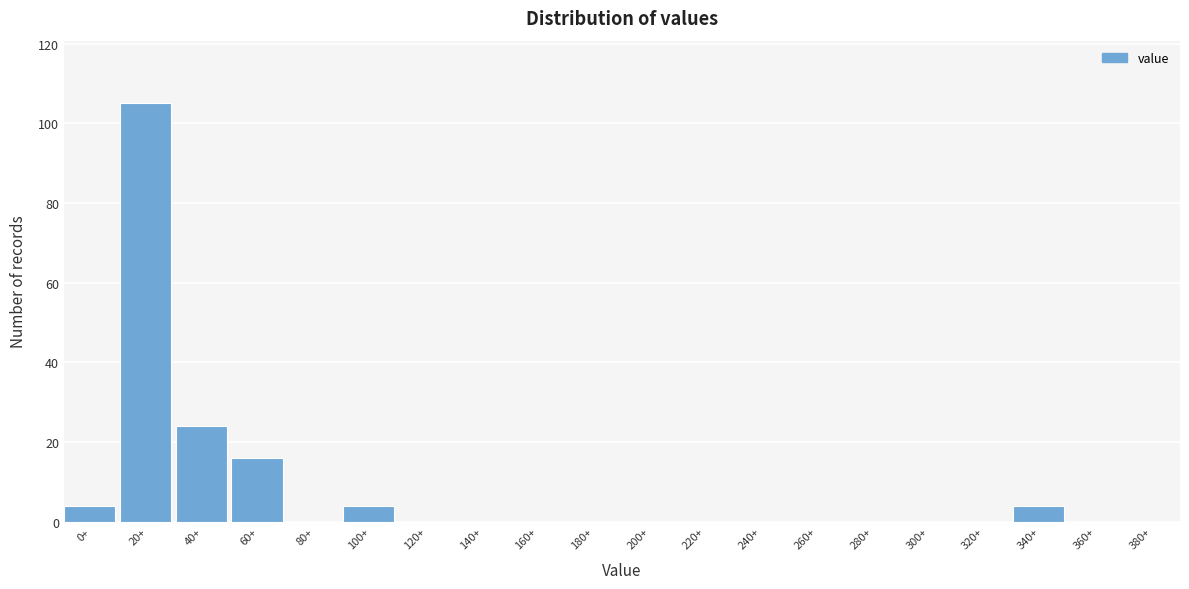

Reading left to right, what are all the values shown in this chart?

0+=4	20+=105	40+=24	60+=16	80+=0	100+=4	120+=0	140+=0	160+=0	180+=0	200+=0	220+=0	240+=0	260+=0	280+=0	300+=0	320+=0	340+=4	360+=0	380+=0